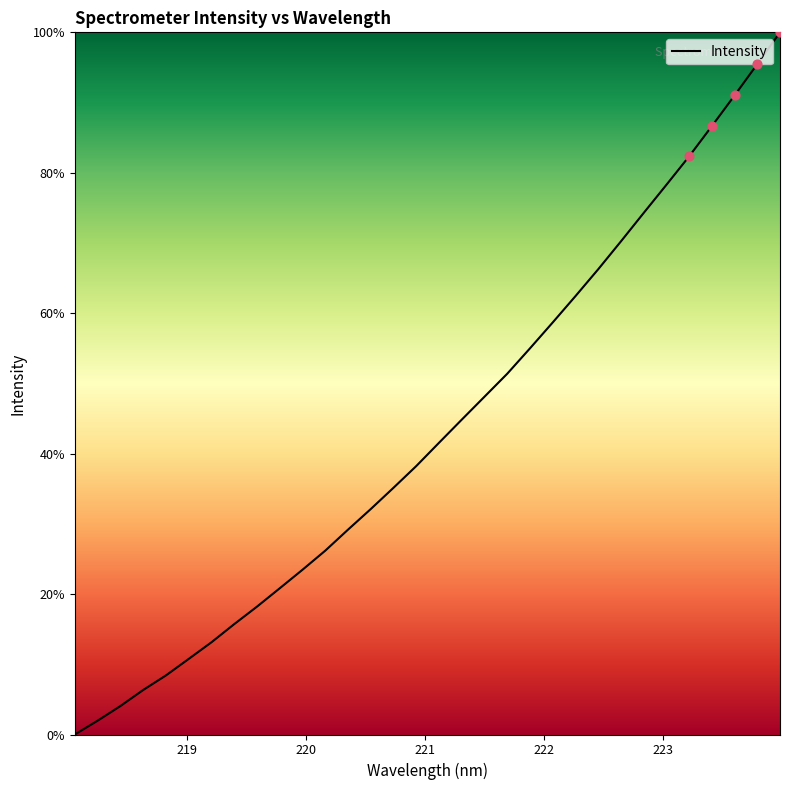

What is the difference between the maximum and minimum values?

100.0